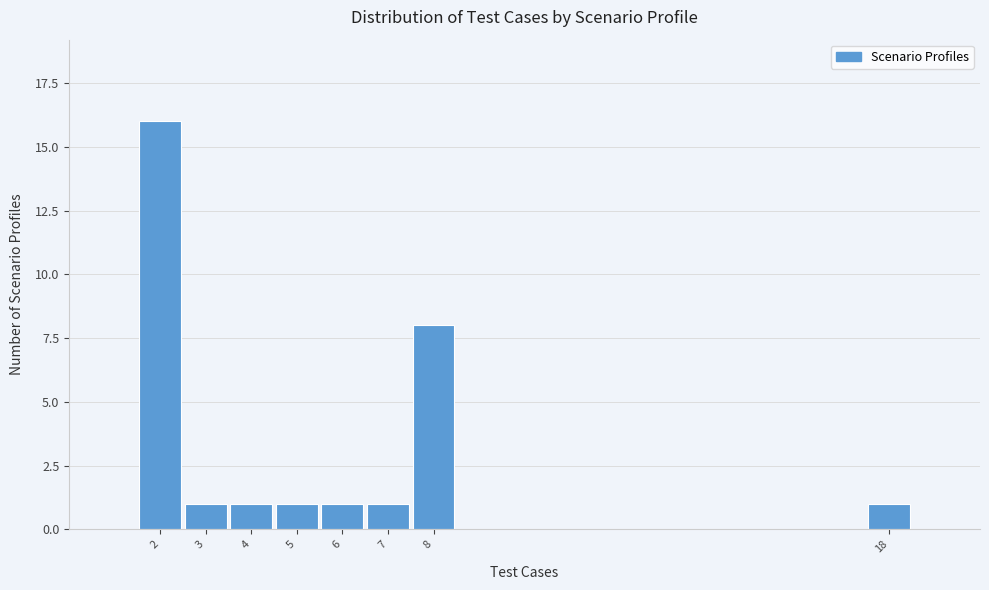

Reading left to right, extract all data points from this chart.

16	1	1	1	1	1	8	1